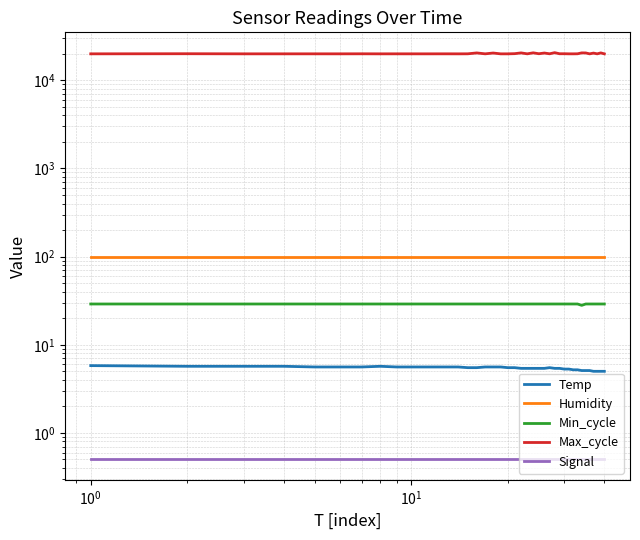

What position from the right is $\mathdefault{10^{0}}$?

38